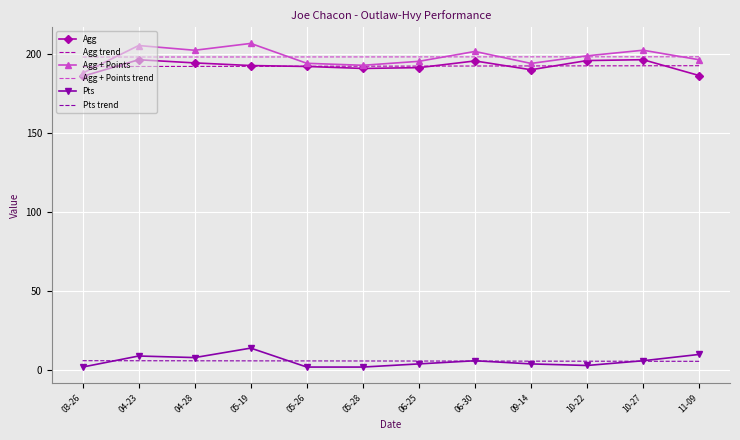

What is the spread (max minus min) of values at 10-27?

196.8